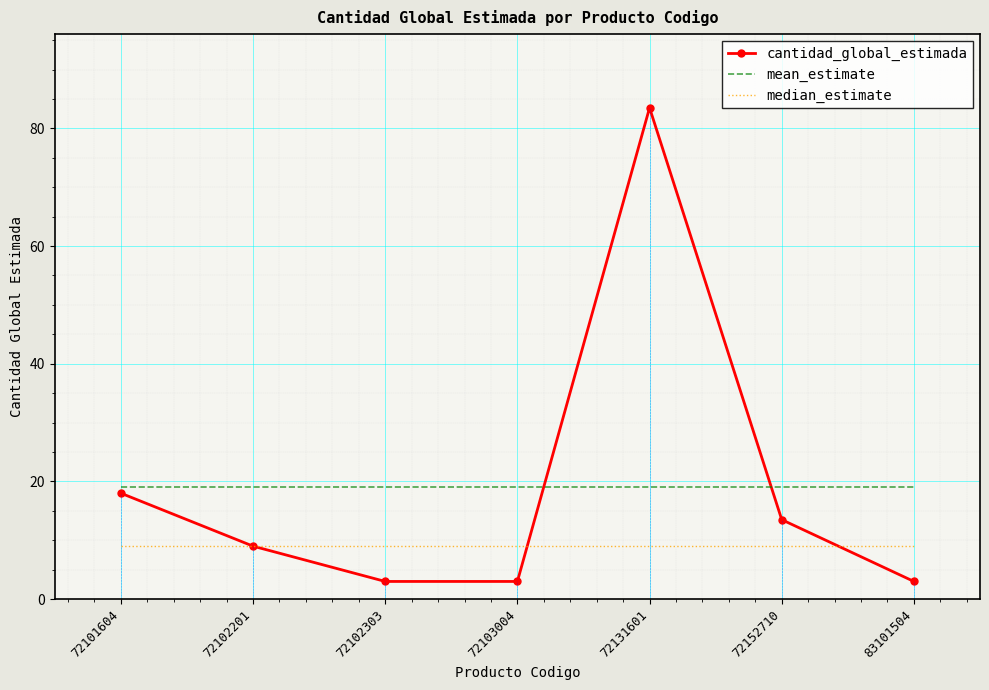

At which category is the sum across all series the highest?

72131601